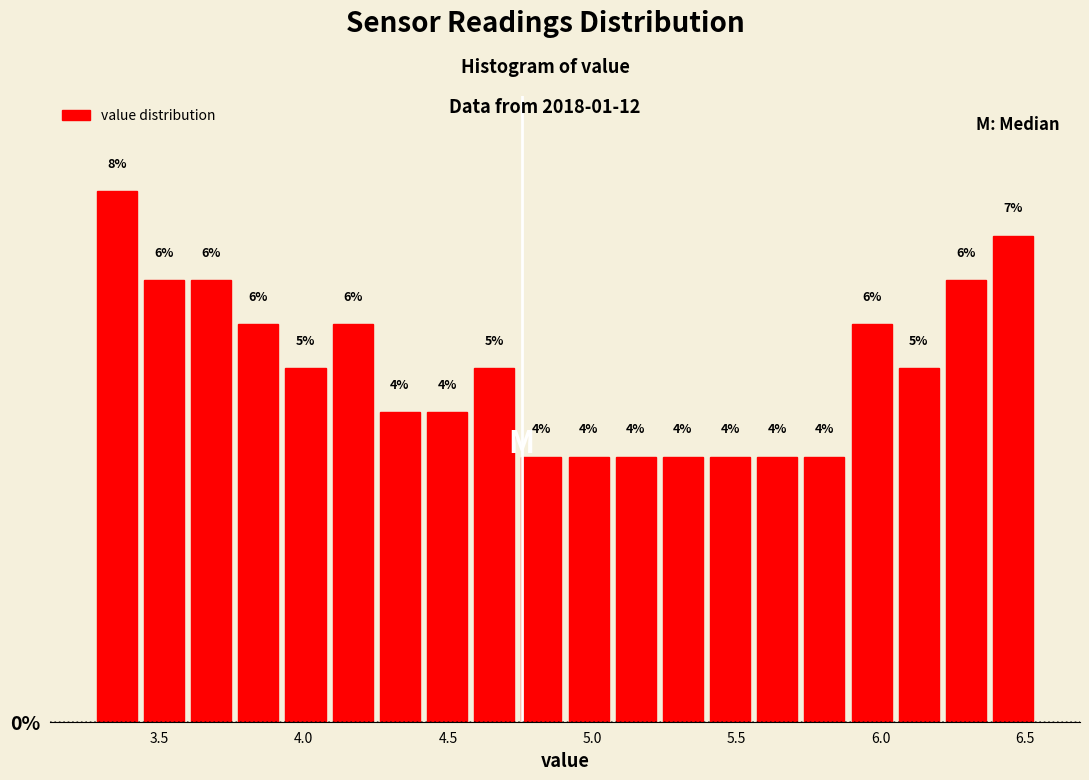

Read against the x-axis, roughly where is the centre of the tallest bar?

3.35